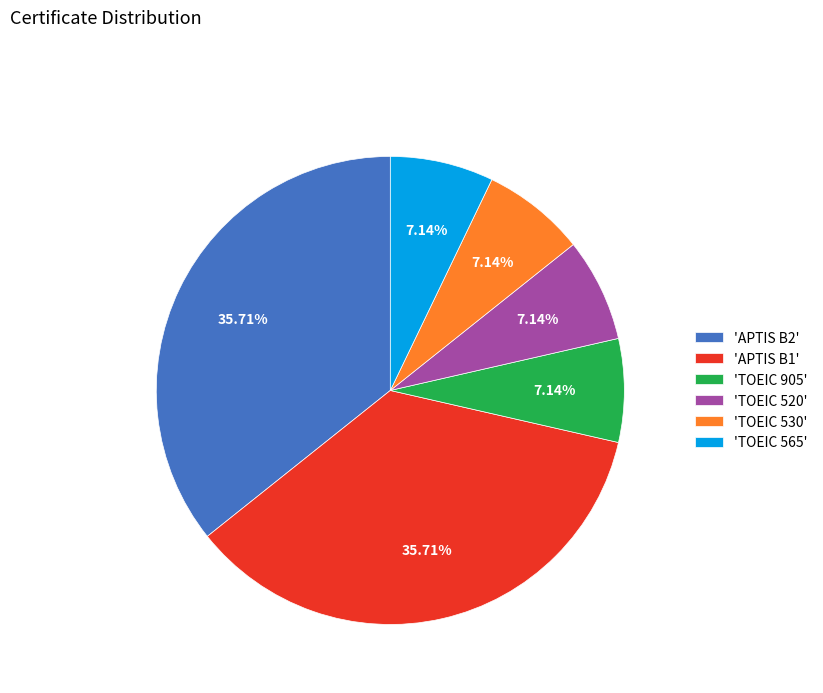

Does 'APTIS B2' represent more than half of the total?

No